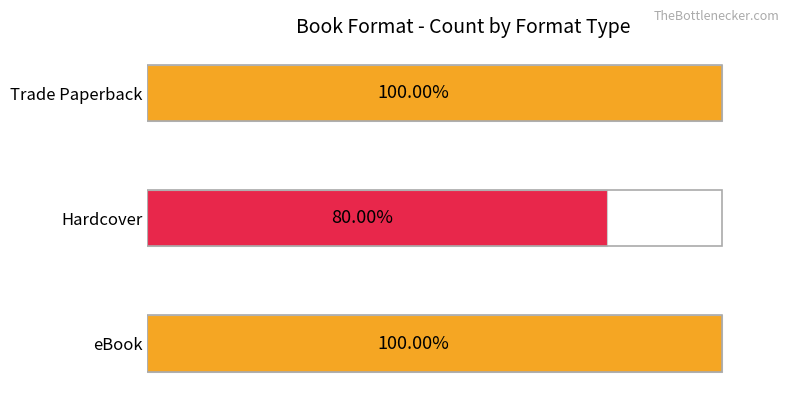

Does the chart contain any negative values?

No